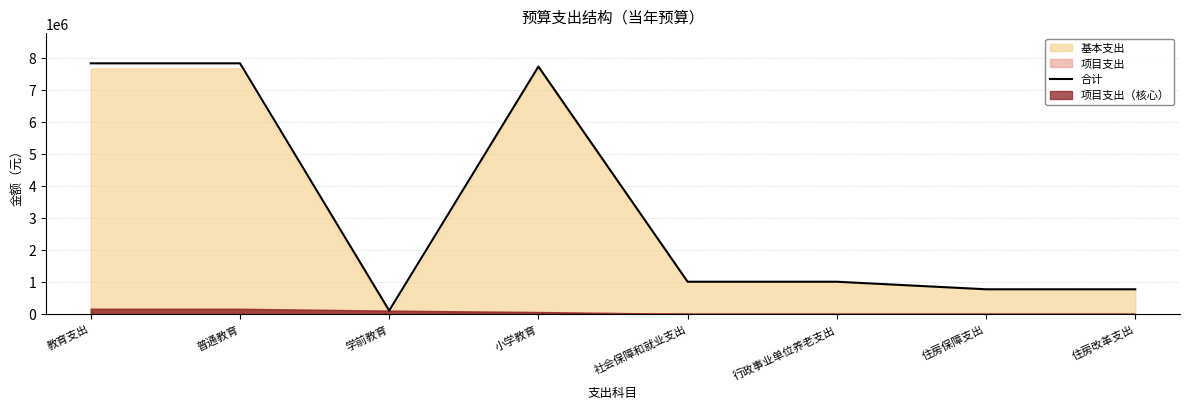

Where is the first local minimum?

学前教育